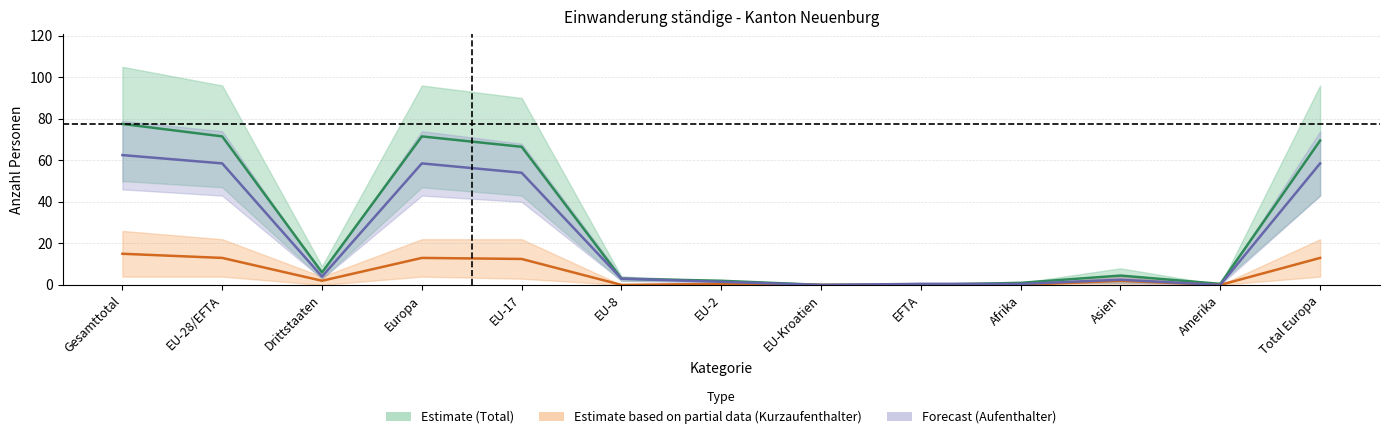

Is this an area chart (filled region under the line)?

No